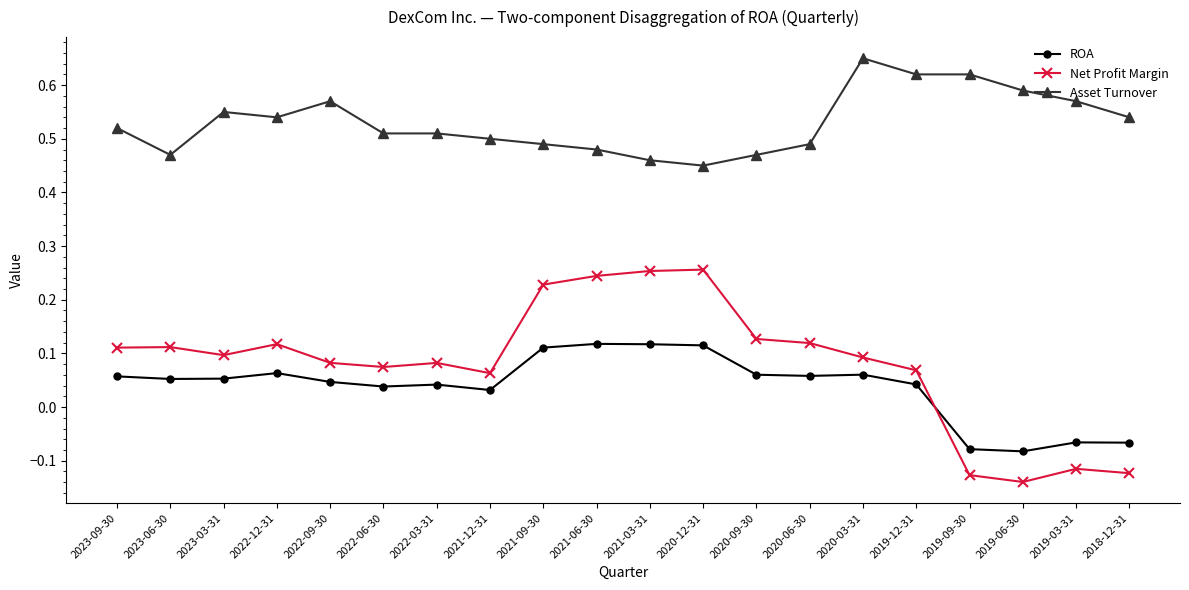

Count the Asset Turnover values in the range 0 to 1.

20